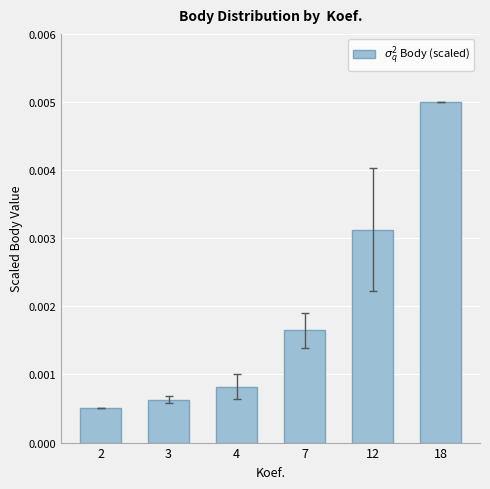

Which has a higher value, 12 or 4?

12